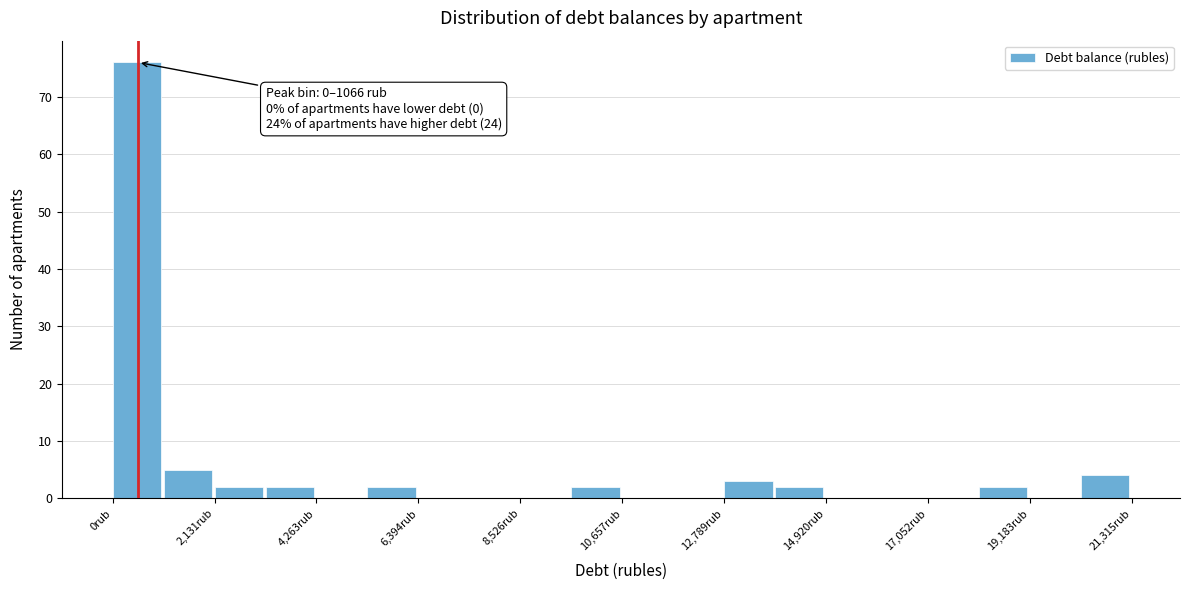

Around what value on the x-axis is the tallest bar? Give the approximate position of its centre, as read against the axis.

500